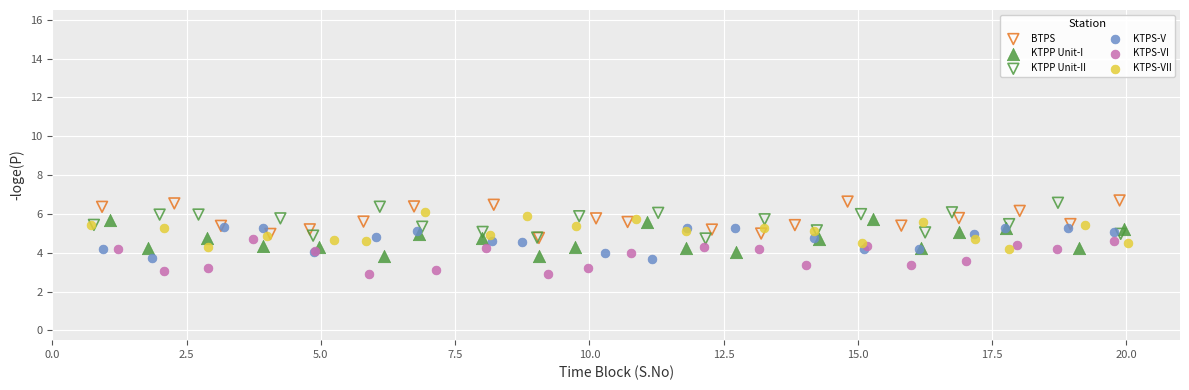

Which series contains the lowest Y value?

KTPS-VI